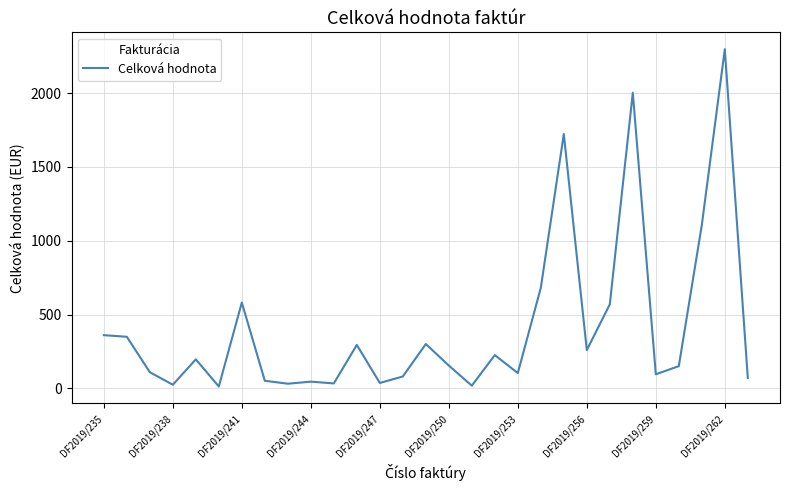

What is the sum of all values?

11955